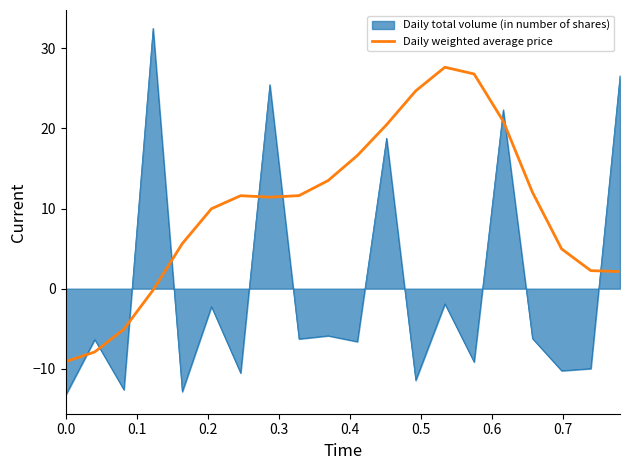

Which series has the largest range (max minus min)?

Daily total volume (in number of shares)